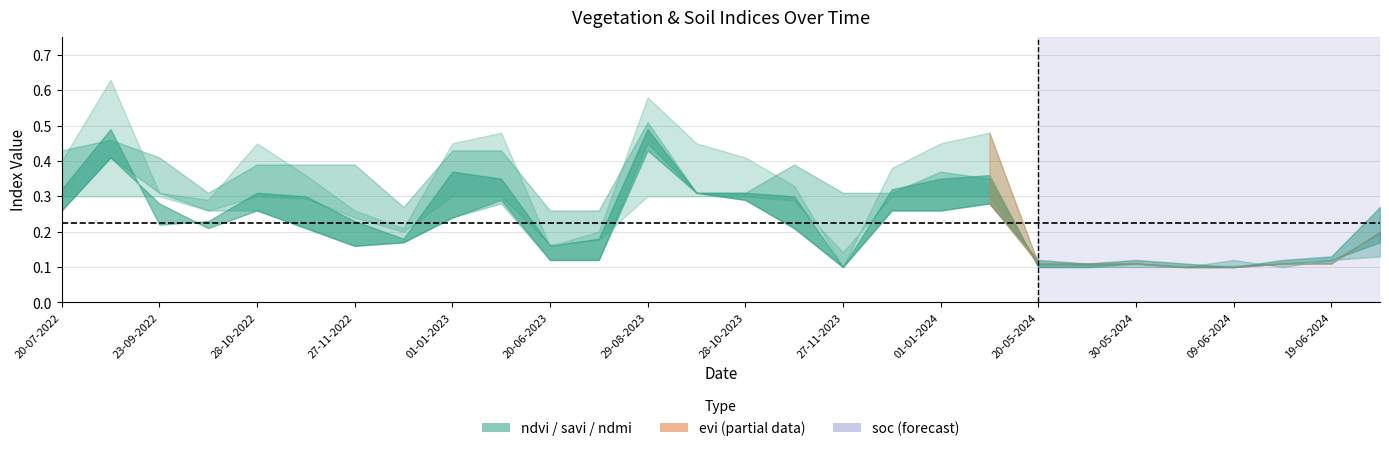

Rank the categories by ndmi value from highest to lowest.

29-08-2023, 03-09-2022, 20-07-2022, 01-01-2023, 11-01-2023, 23-09-2022, 28-10-2022, 12-11-2022, 27-11-2022, 12-11-2023, 01-01-2024, 11-01-2024, 08-10-2022, 13-10-2023, 28-10-2023, 27-11-2023, 12-12-2023, 12-12-2022, 20-06-2023, 10-07-2023, 24-06-2024, 09-06-2024, 19-06-2024, 20-05-2024, 25-05-2024, 30-05-2024, 04-06-2024, 14-06-2024